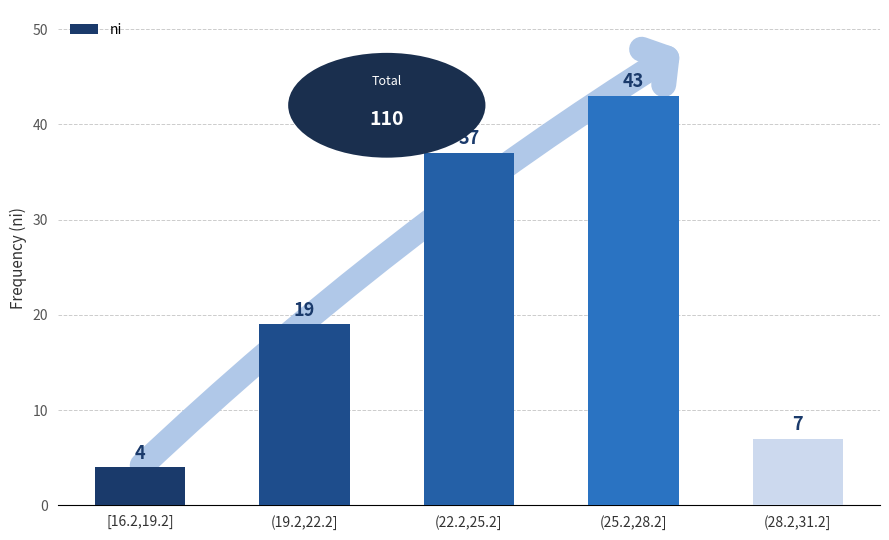

What is the ratio of the value at (28.2,31.2] to the value at (19.2,22.2]?

0.4